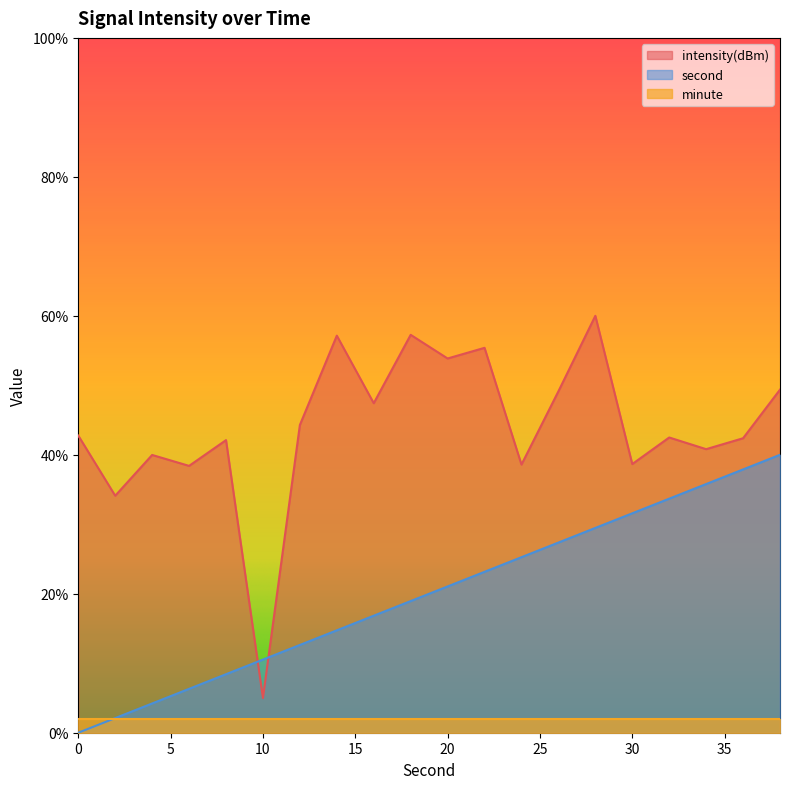

What is the maximum value for second?

40.0